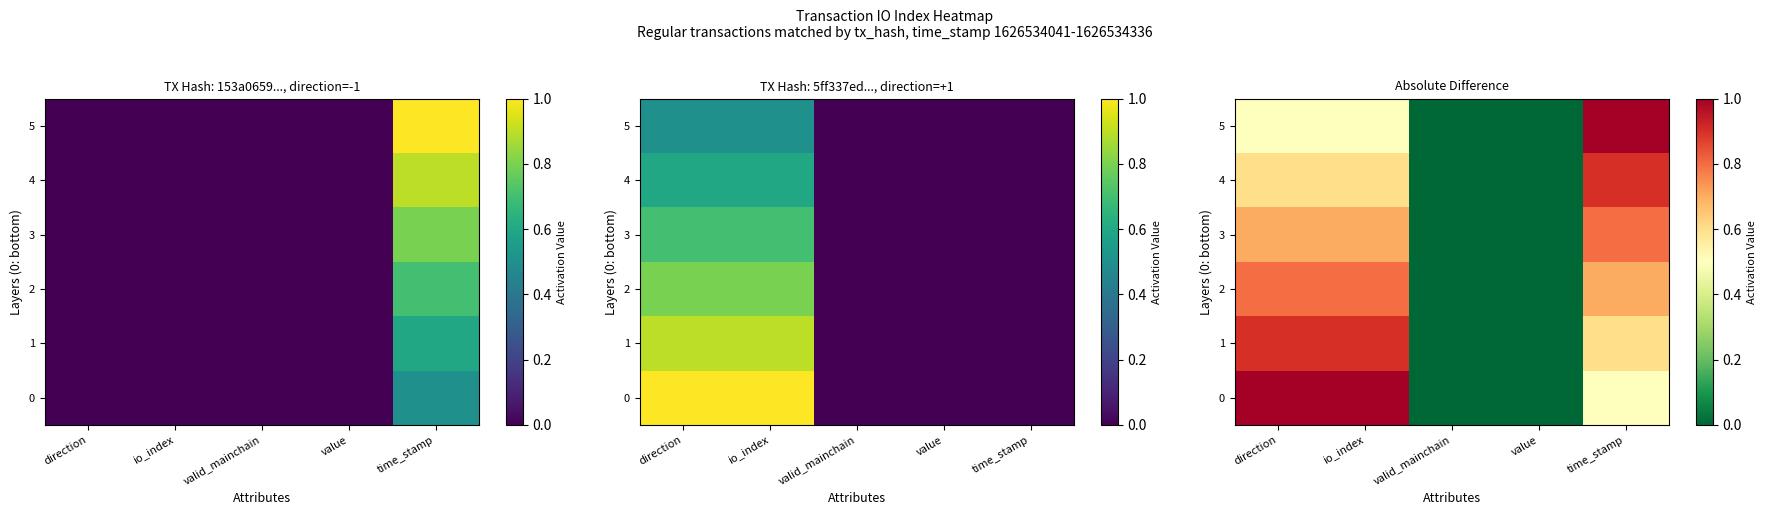

True or false: 4 has a value of 0.5 at time_stamp.

False